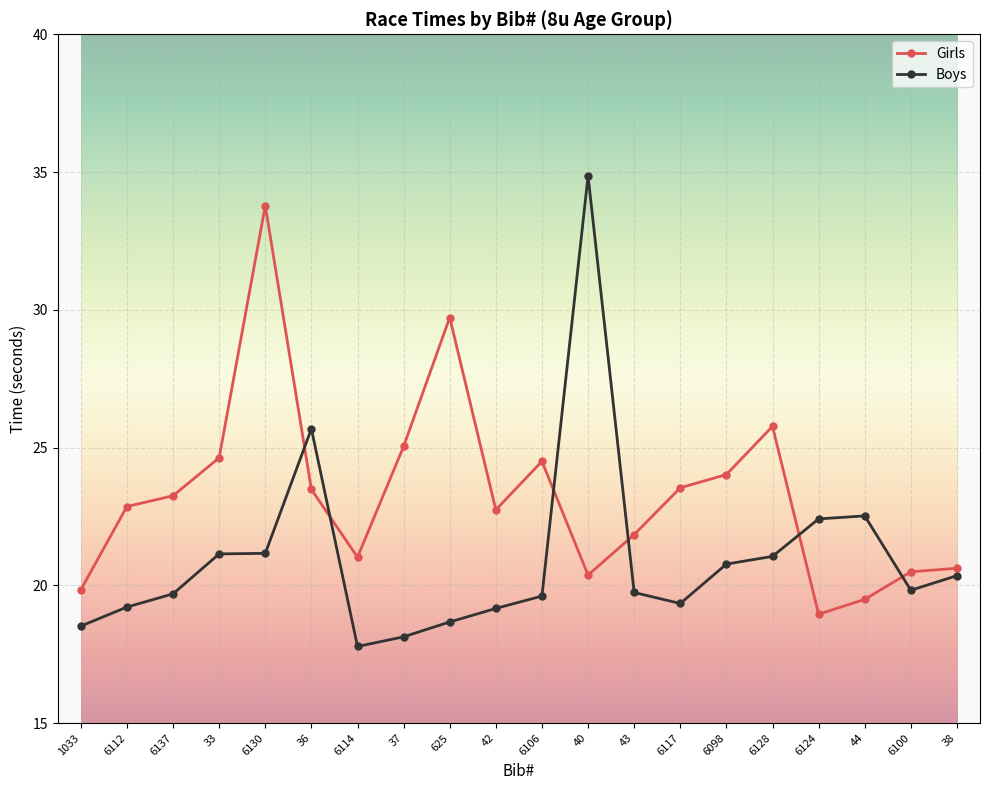

In Boys, how many points are lower than both neighbors (excluding endpoints)?

3